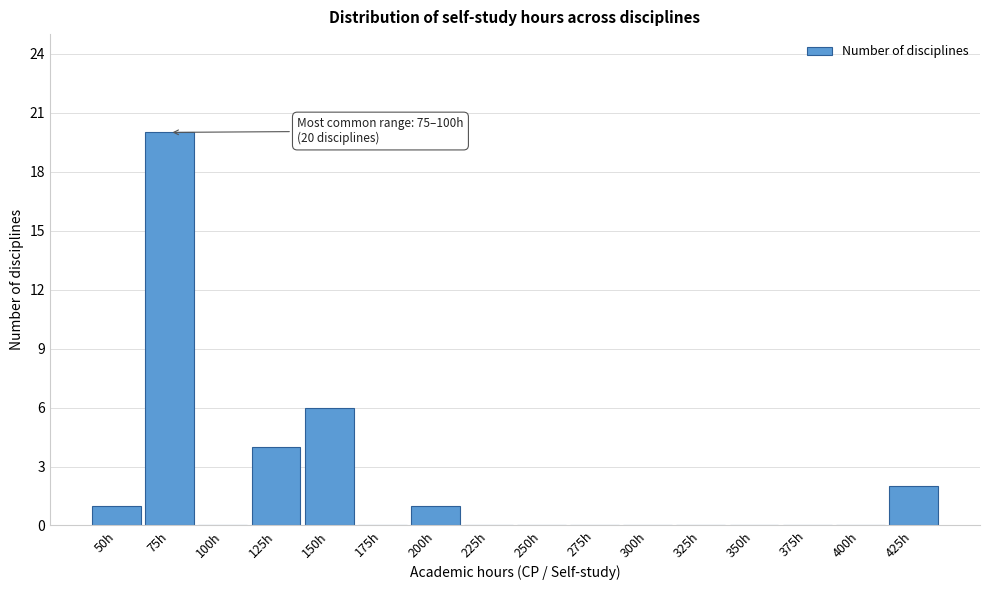

Reading left to right, transcribe all the data shown in this chart.

50h=1	75h=20	100h=0	125h=4	150h=6	175h=0	200h=1	225h=0	250h=0	275h=0	300h=0	325h=0	350h=0	375h=0	400h=0	425h=2